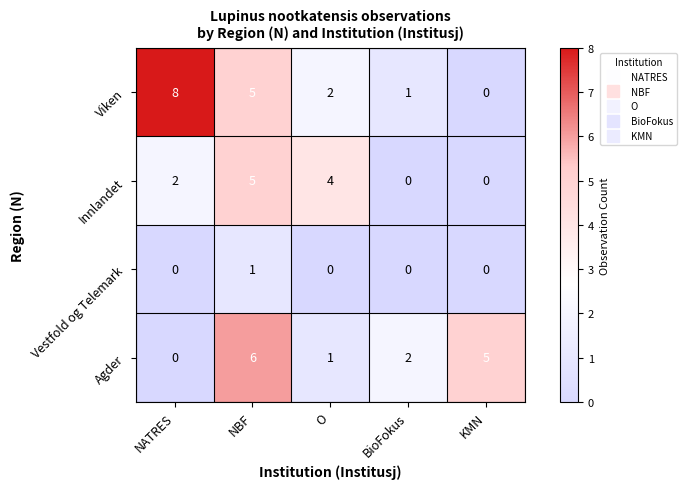

True or false: Viken has a value of 2 at BioFokus.

False